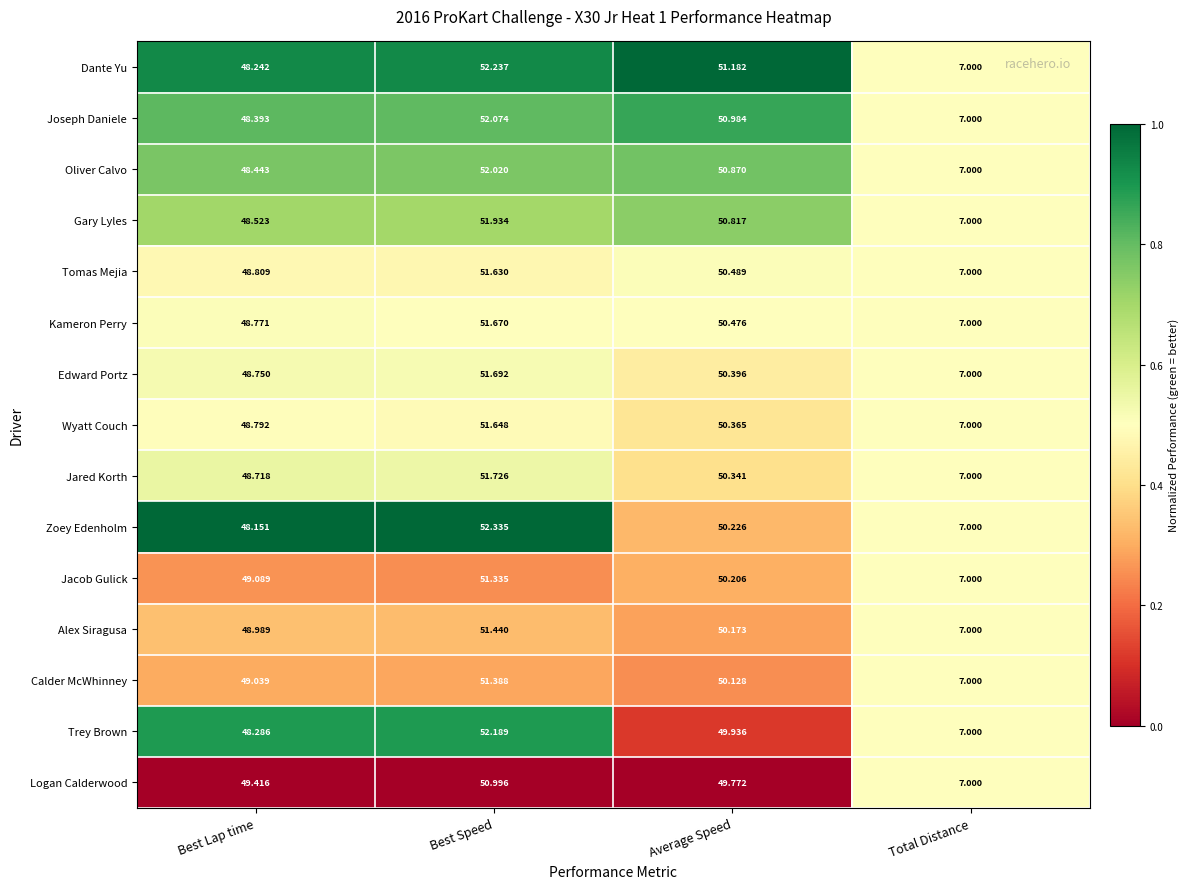

Which series has the largest range (max minus min)?

Zoey Edenholm